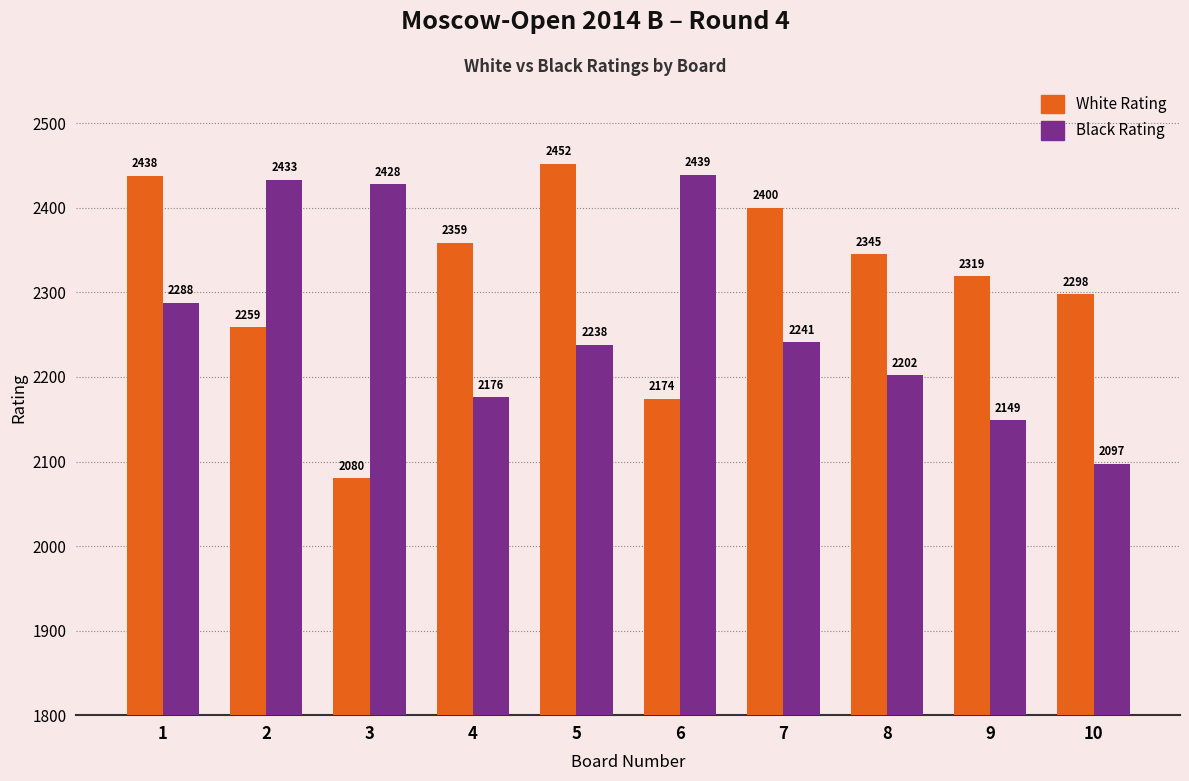

Which series changed the most between 8 and 9?

Black Rating